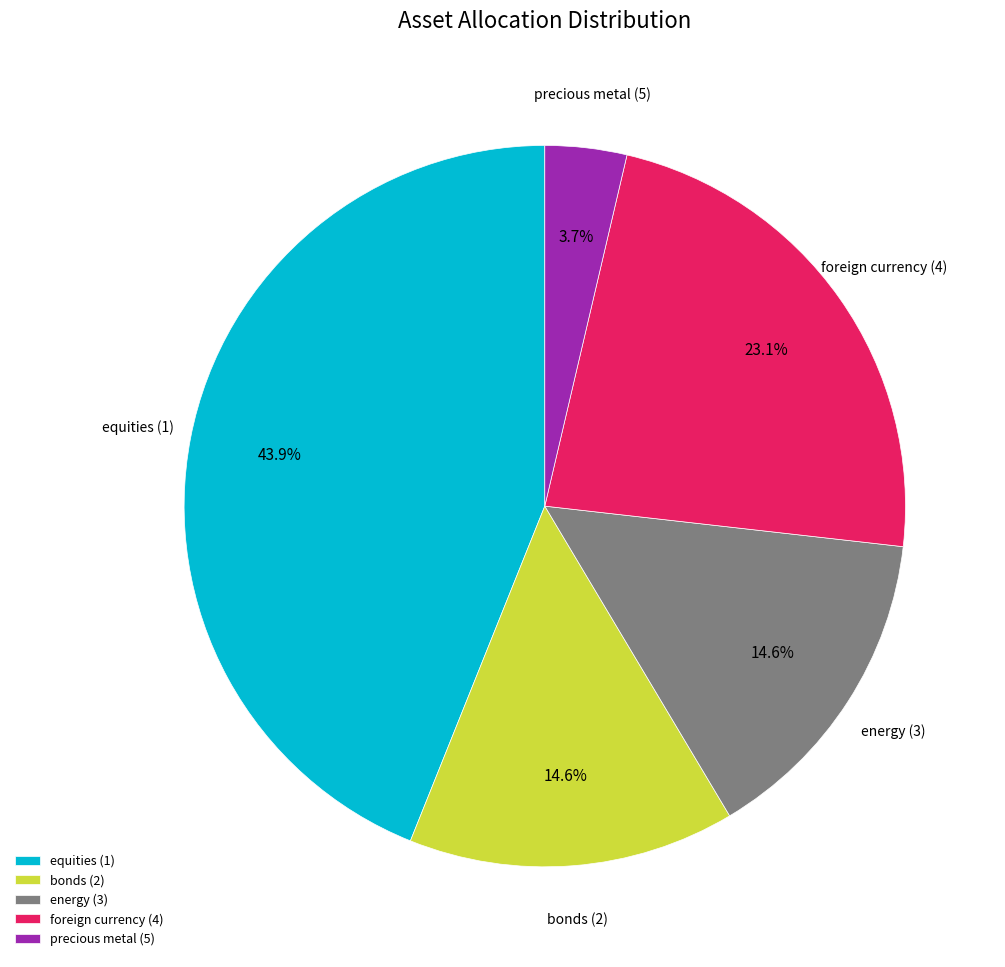

How many segments does this pie chart have?

5